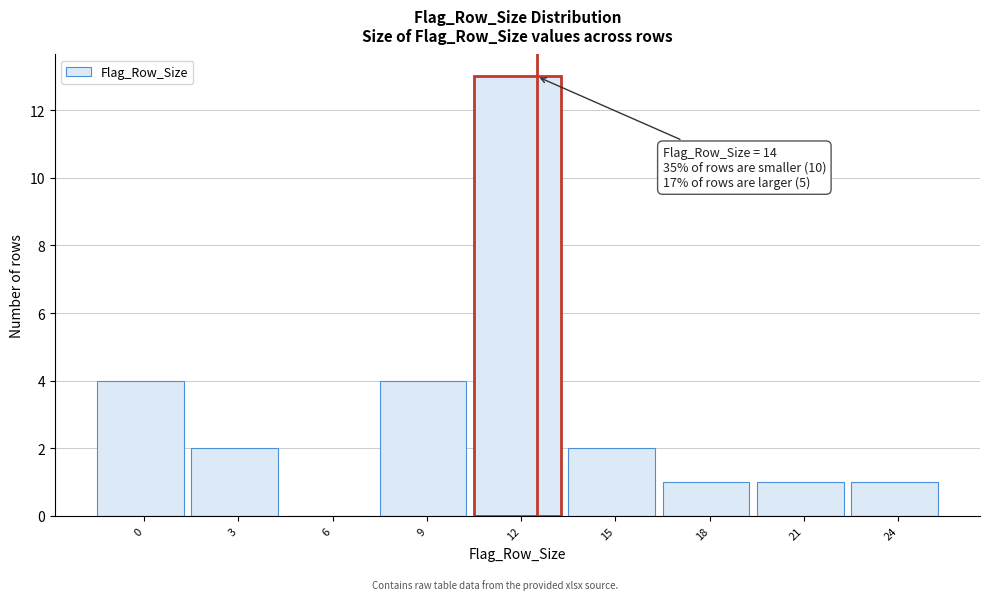

Reading left to right, list all the values displayed in this chart.

0=4	3=2	6=0	9=4	12=13	15=2	18=1	21=1	24=1